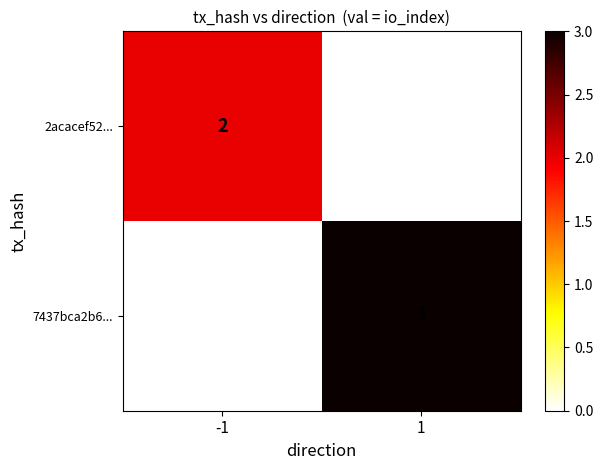

Which series has the largest range (max minus min)?

7437bca2b6...